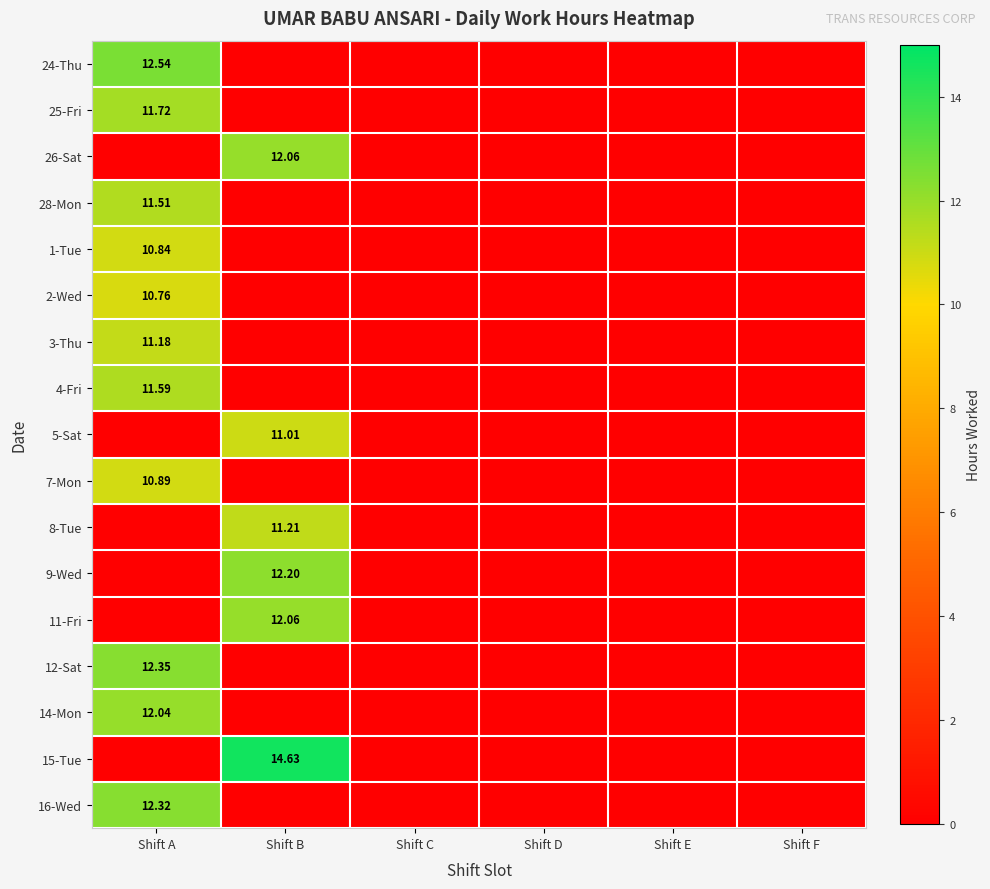

The value of 12-Sat at Shift F is 0.0. True or false?

True